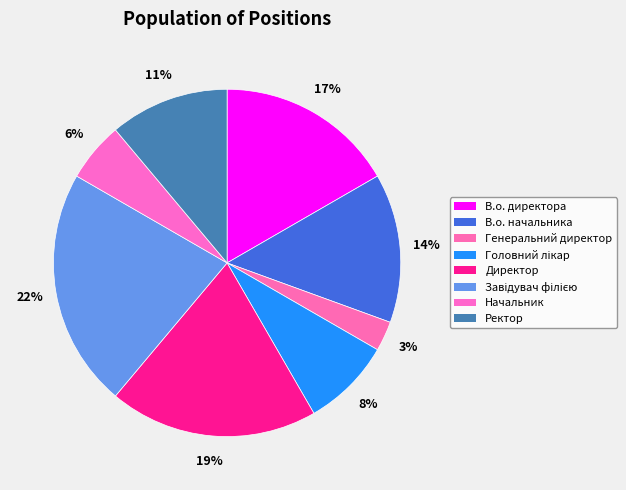

Does В.о. директора account for over 50% of the chart?

No